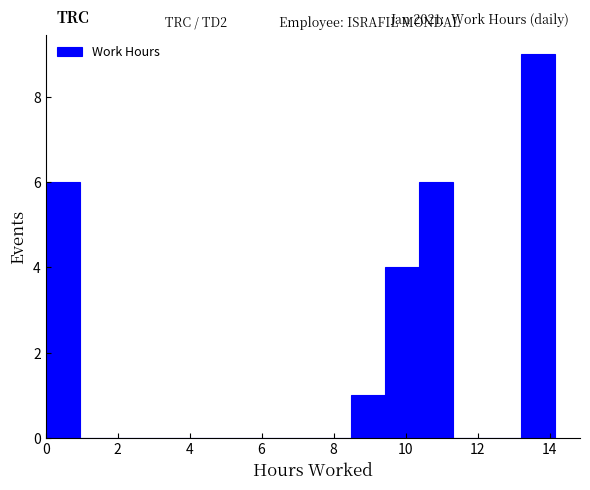

Over which range of the x-axis is the bar tallest?

13.2 to 14.2